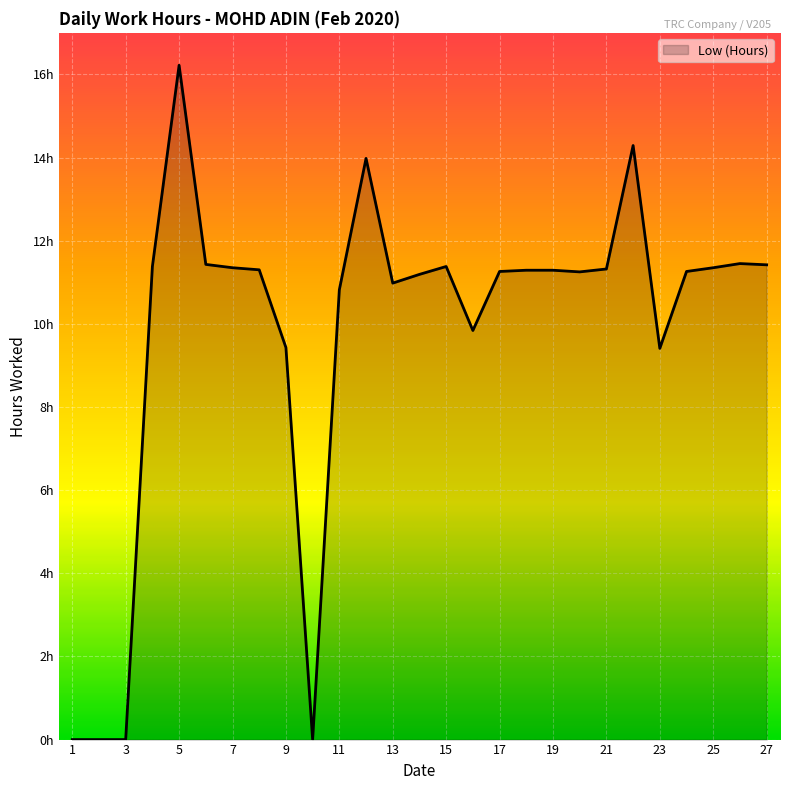

Is this an area chart (filled region under the line)?

Yes